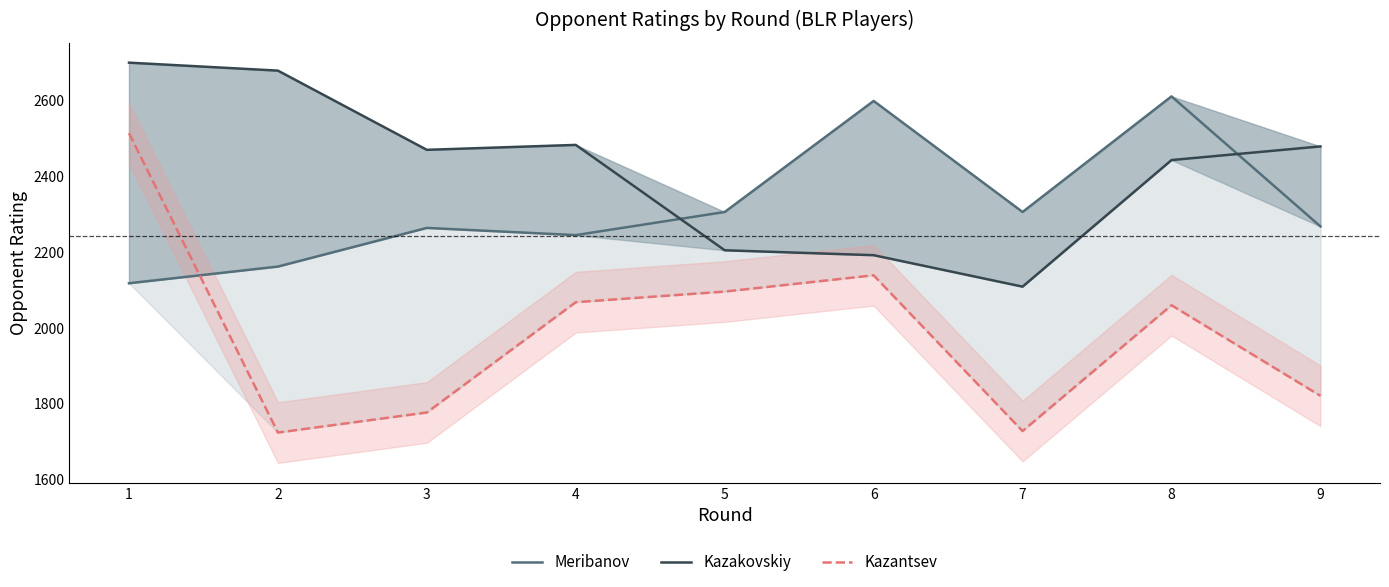

At which category does Kazantsev reach its first local valley?

2